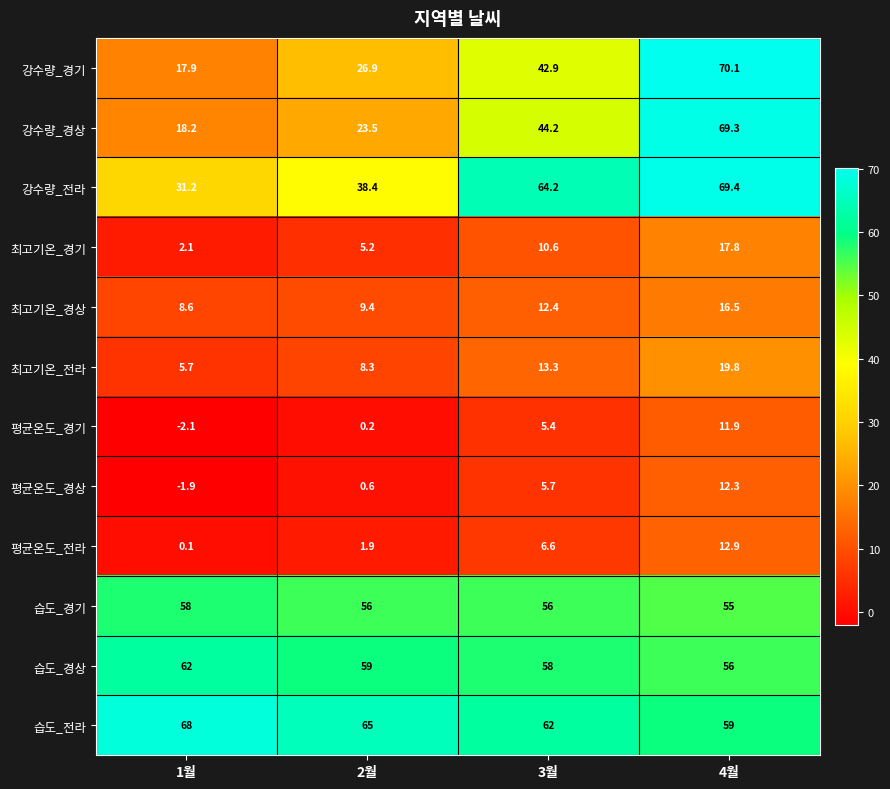

Where does the 최고기온_전라 series first go above 13?

3월